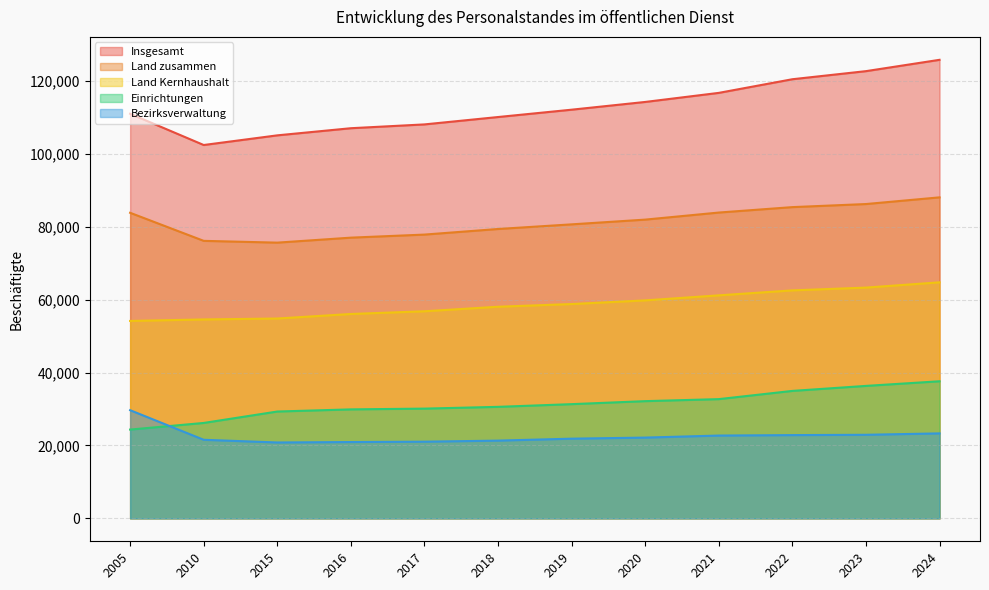

What is the difference between the maximum and second lowest values in the Bezirksverwaltung series?

8740